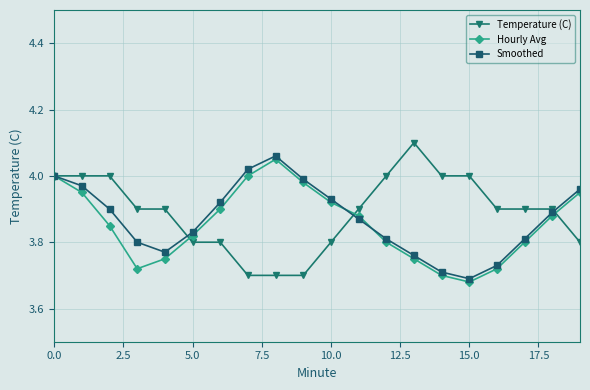

In Smoothed, how many points are higher than both neighbors (excluding endpoints)?

1